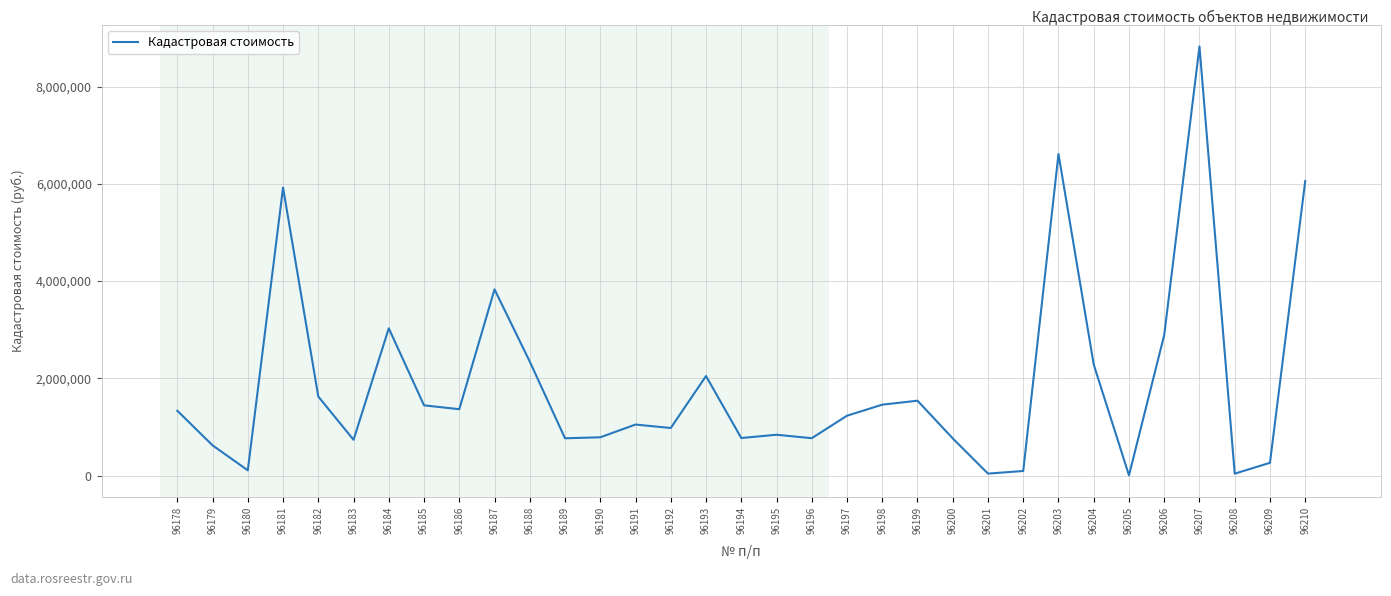

What is the change in value from 96191 to 96210?

+5009770.1